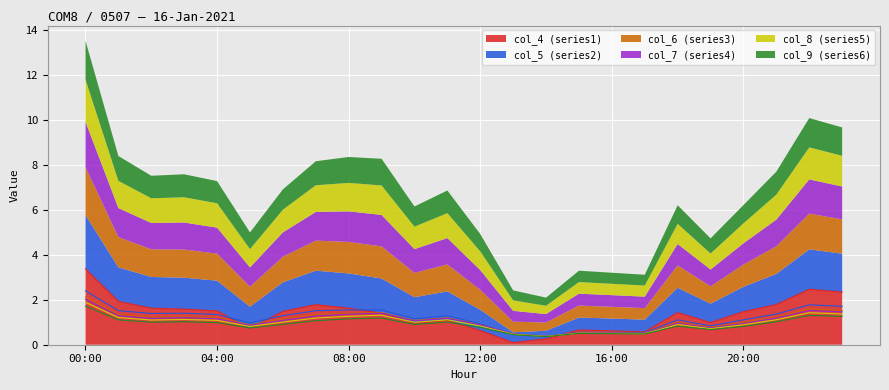

Reading left to right, list all the values displayed in this chart.

col_4: 3.4	1.9	1.6	1.6	1.5	0.7	1.5	1.8	1.6	1.4	1.0	1.1	0.6	0.1	0.3	0.7	0.6	0.6	1.4	1.0	1.5	1.8	2.5	2.3
col_5: 2.4	1.5	1.4	1.4	1.3	1.0	1.3	1.5	1.5	1.5	1.2	1.3	0.9	0.5	0.4	0.6	0.5	0.5	1.1	0.8	1.1	1.4	1.8	1.7
col_6: 2.1	1.3	1.2	1.3	1.2	0.9	1.1	1.3	1.4	1.4	1.1	1.2	0.9	0.5	0.4	0.5	0.5	0.5	1.0	0.8	1.0	1.2	1.6	1.5
col_7: 2.0	1.3	1.2	1.2	1.2	0.9	1.1	1.3	1.4	1.4	1.1	1.2	0.9	0.5	0.4	0.5	0.5	0.5	1.0	0.7	0.9	1.2	1.5	1.5
col_8: 1.9	1.2	1.1	1.1	1.1	0.8	1.0	1.2	1.3	1.3	1.0	1.1	0.8	0.5	0.4	0.5	0.5	0.5	0.9	0.7	0.9	1.1	1.4	1.4
col_9: 1.7	1.1	1.0	1.0	1.0	0.7	0.9	1.1	1.2	1.2	0.9	1.0	0.8	0.4	0.4	0.5	0.5	0.5	0.8	0.7	0.8	1.0	1.3	1.3